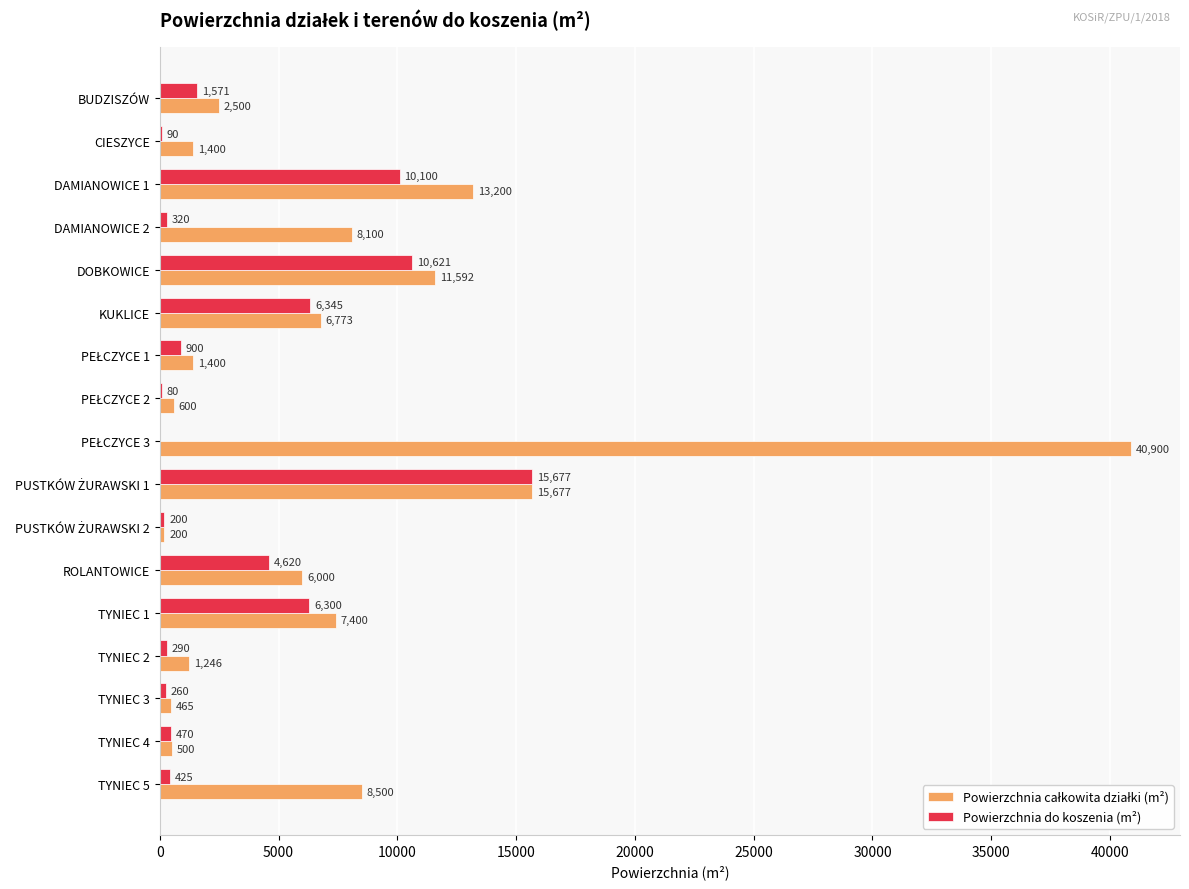

The value of Powierzchnia do koszenia (m²) at ROLANTOWICE is 7045. True or false?

False